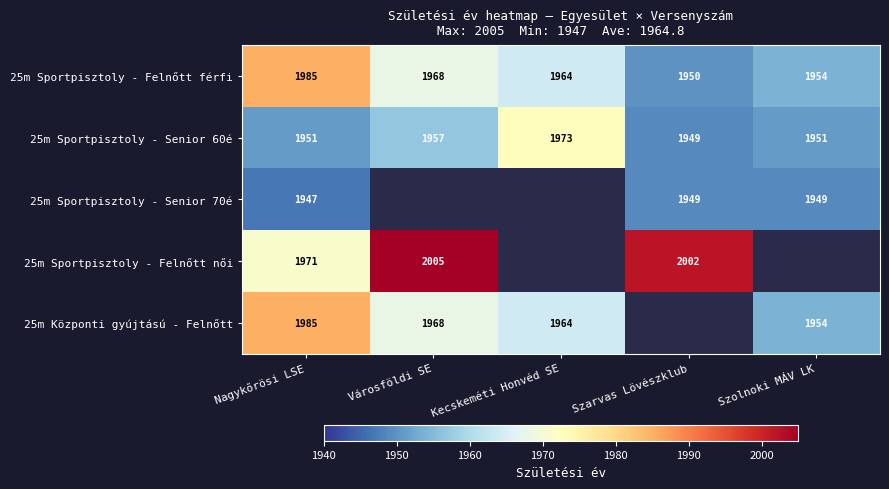

Count the number of categories in the chart.

5